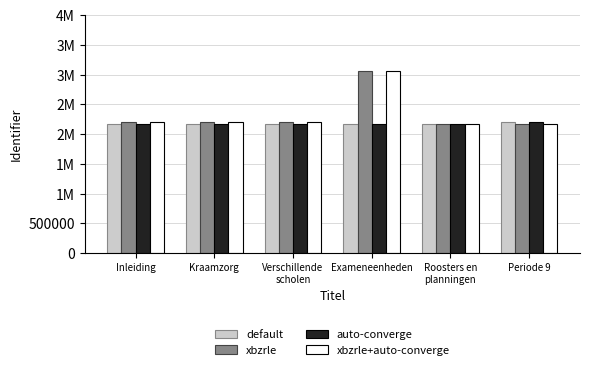

What position from the left is Verschillende
scholen?

3